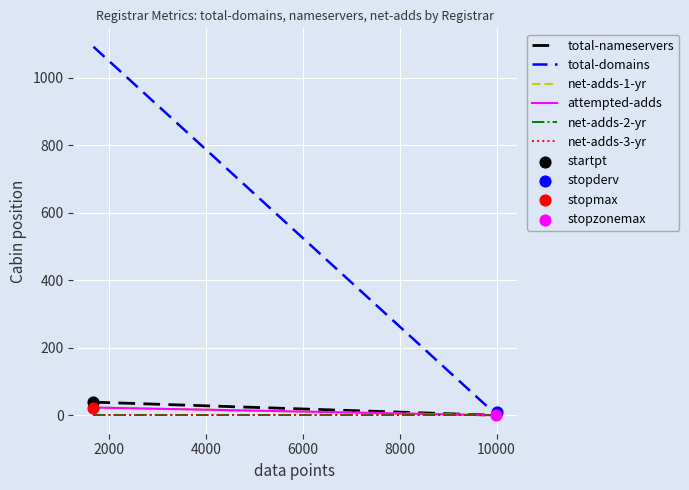

Which series contains the highest Y value?

total-domains